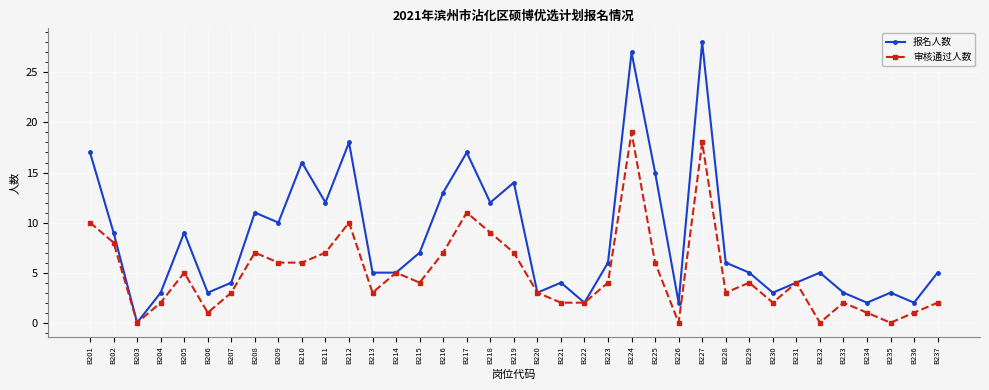

Between B201 and B222, which series saw the biggest shift?

报名人数